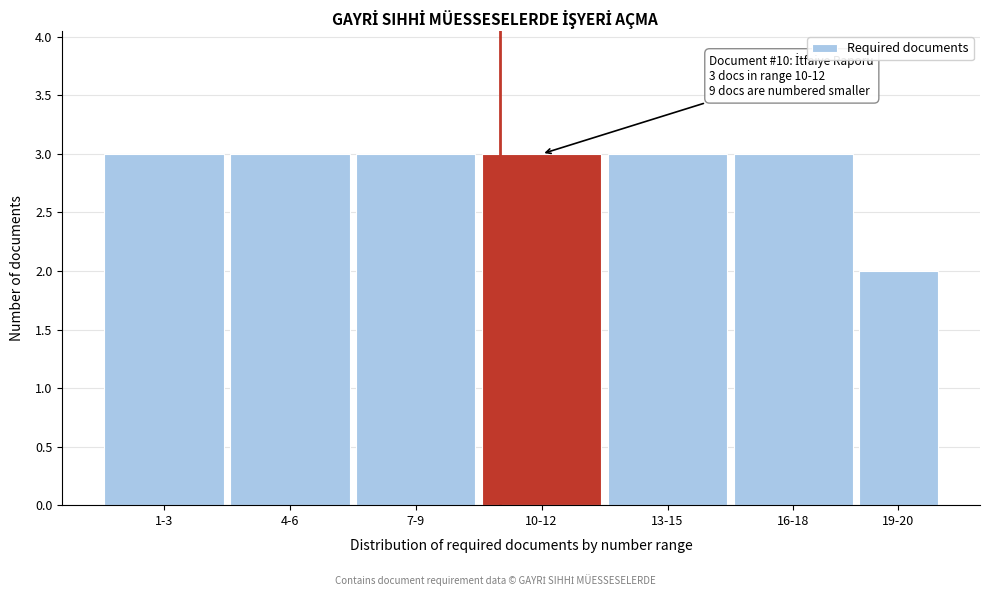

Reading left to right, list all the values displayed in this chart.

1-3=3	4-6=3	7-9=3	10-12=3	13-15=3	16-18=3	19-20=2